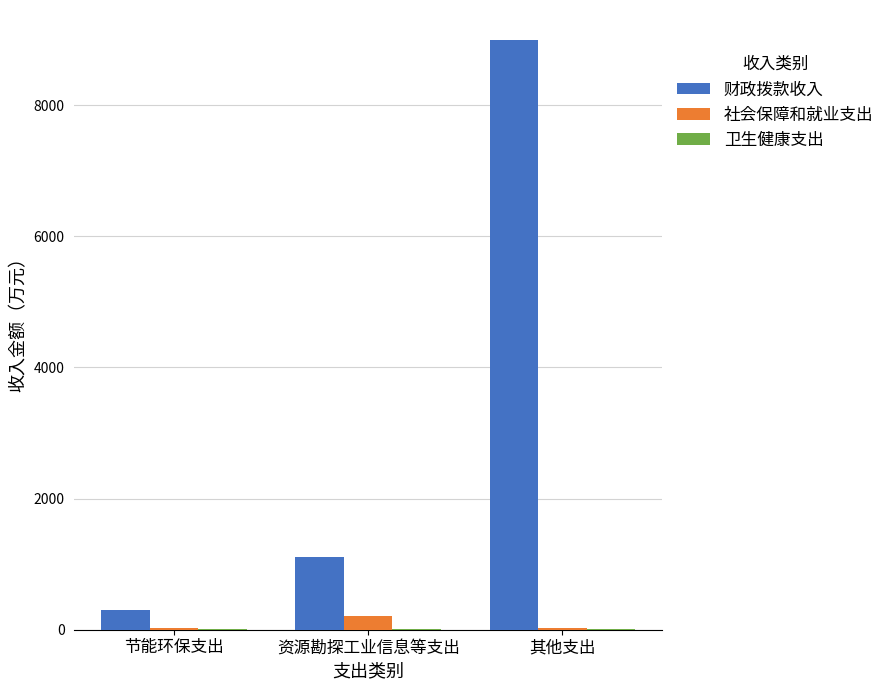

Where is 社会保障和就业支出 nearest to the value 116?

节能环保支出